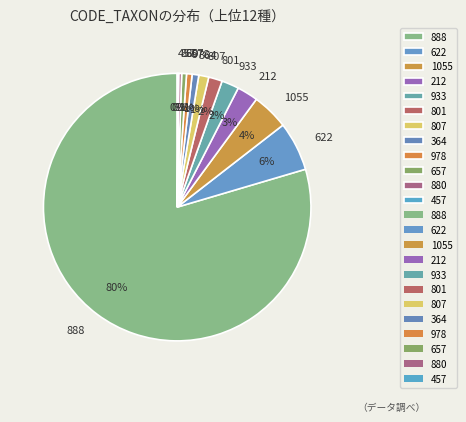

Which category has the biggest portion of the pie?

888